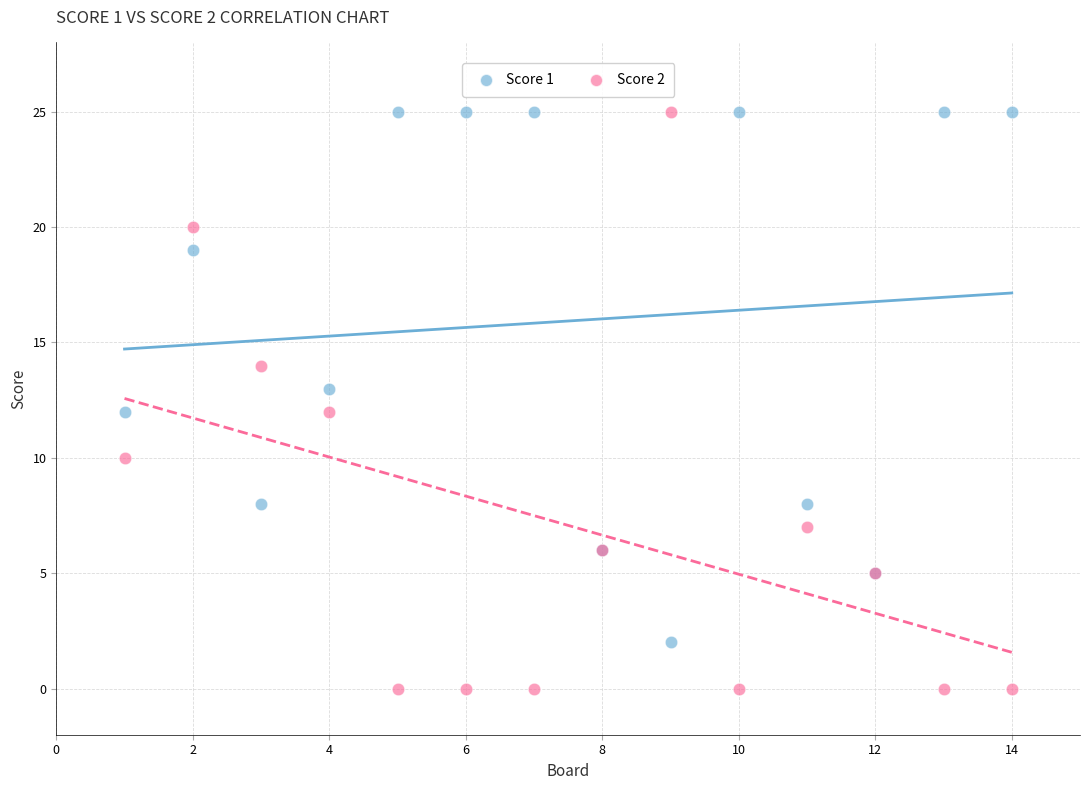

What is the X range (max minus min) for the scatter plot?

13